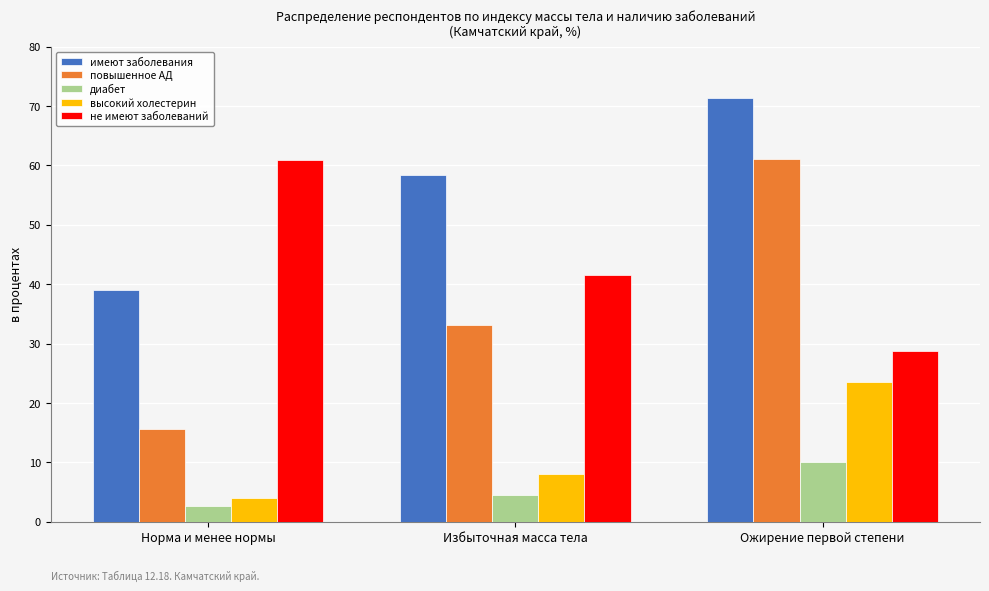

At how many categories does at least one series exceed 50?

3